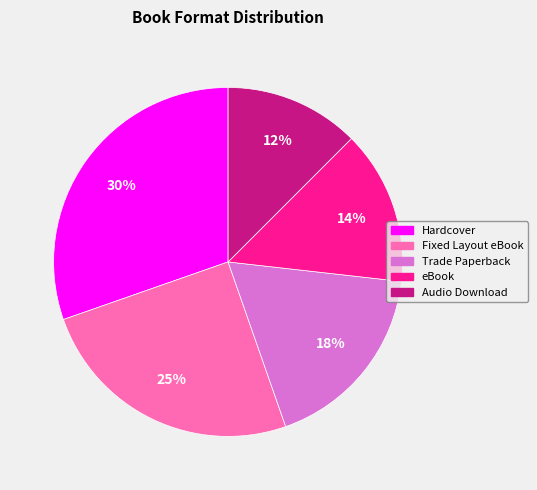

Rank the categories by value from highest to lowest.

Hardcover, Fixed Layout eBook, Trade Paperback, eBook, Audio Download